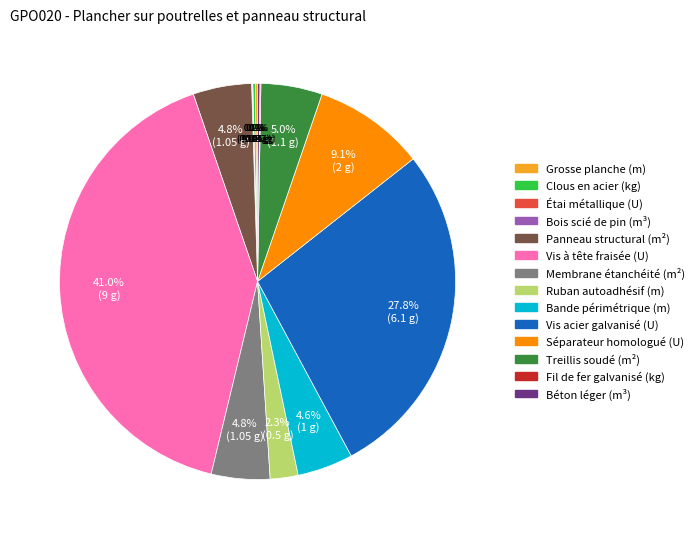

Which has a higher value, Panneau structural (m²) or Ruban autoadhésif (m)?

Panneau structural (m²)